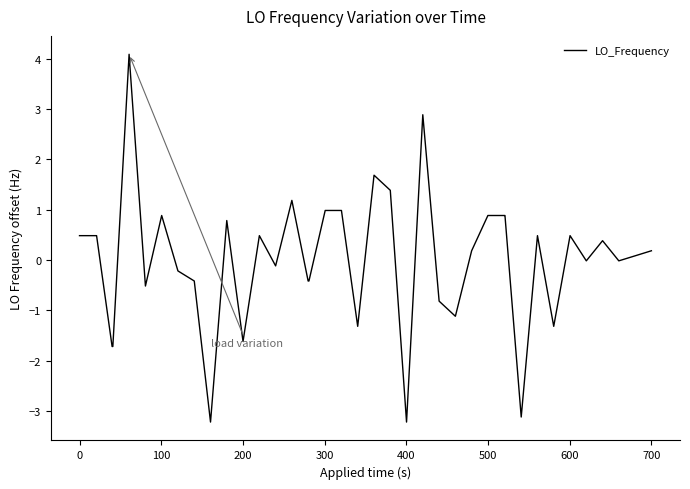

What is the smallest value displayed?

-3.2